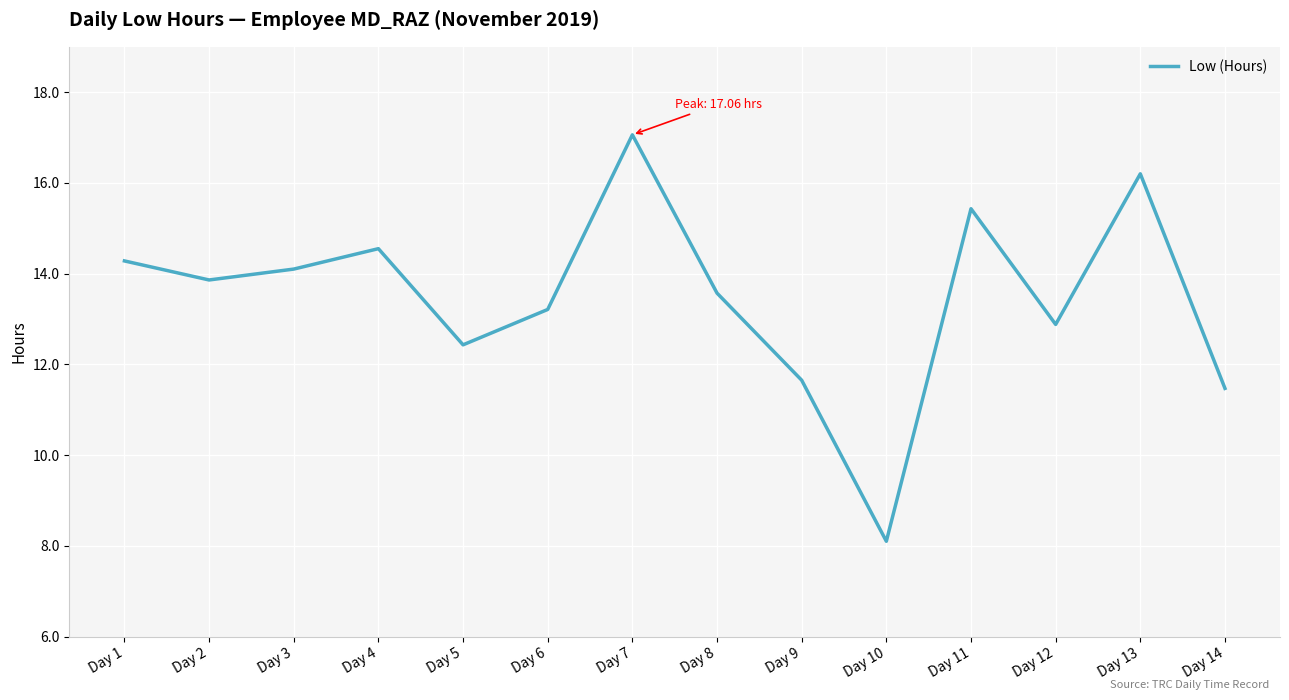

How many distinct data groups are displayed?

1